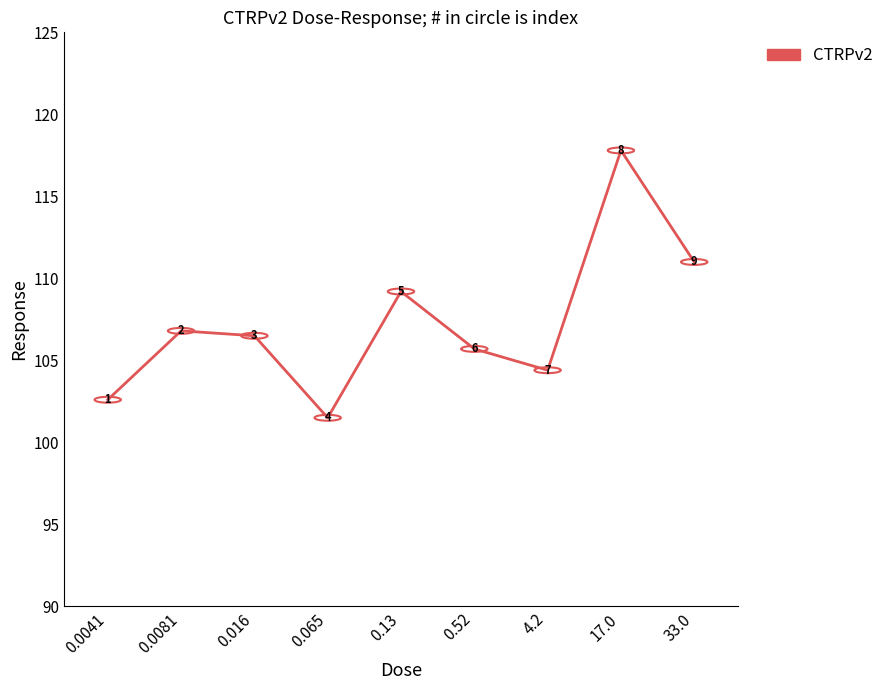

Which category has the lowest value across all series?

0.065